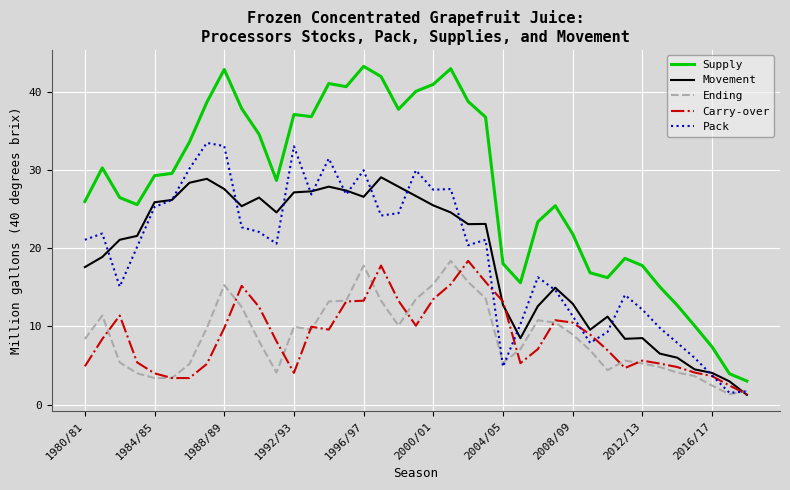

Which series has the largest range (max minus min)?

Supply